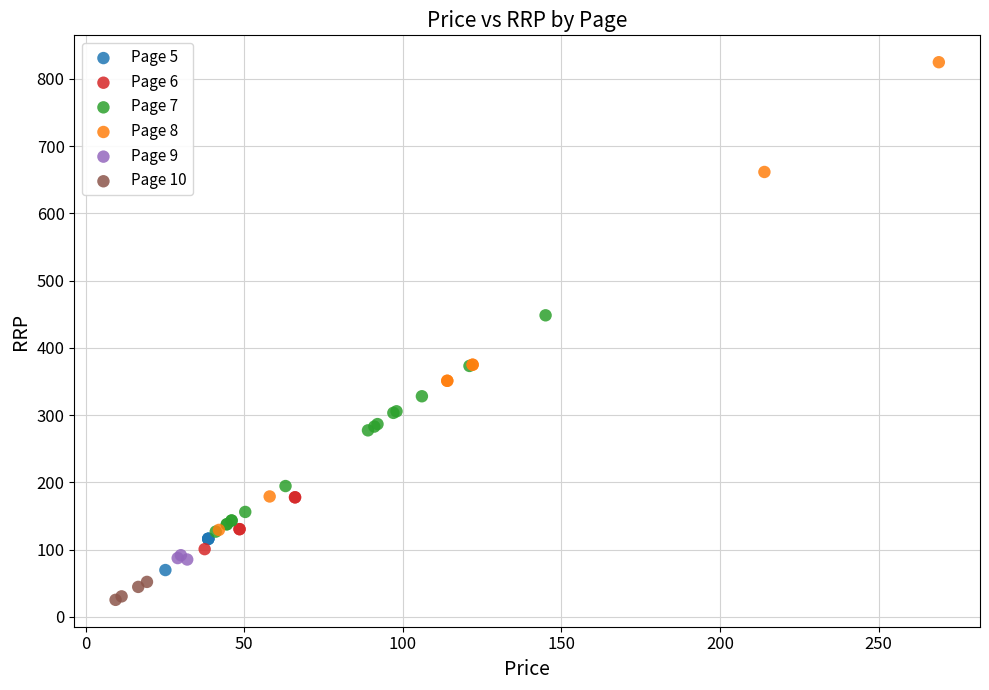

Which series reaches the maximum Y coordinate?

Page 8